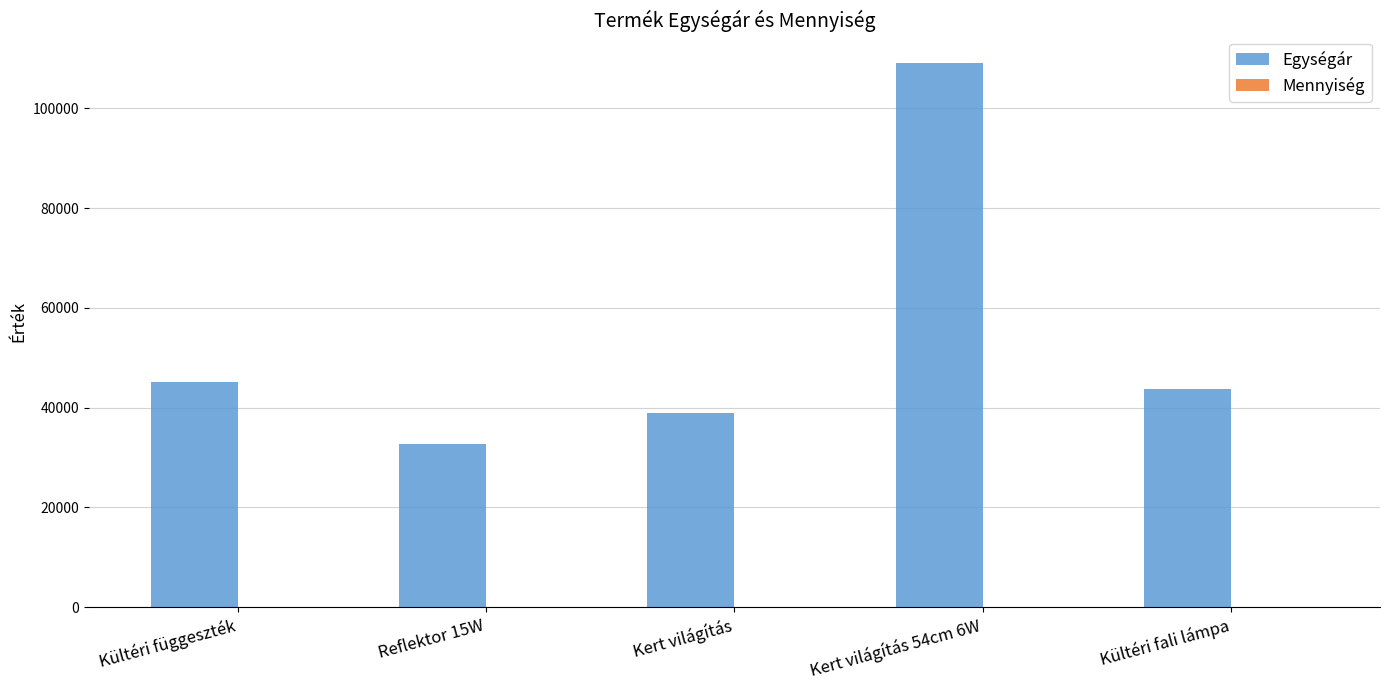

The value of Egységár at Kültéri fali lámpa is 61333. True or false?

False